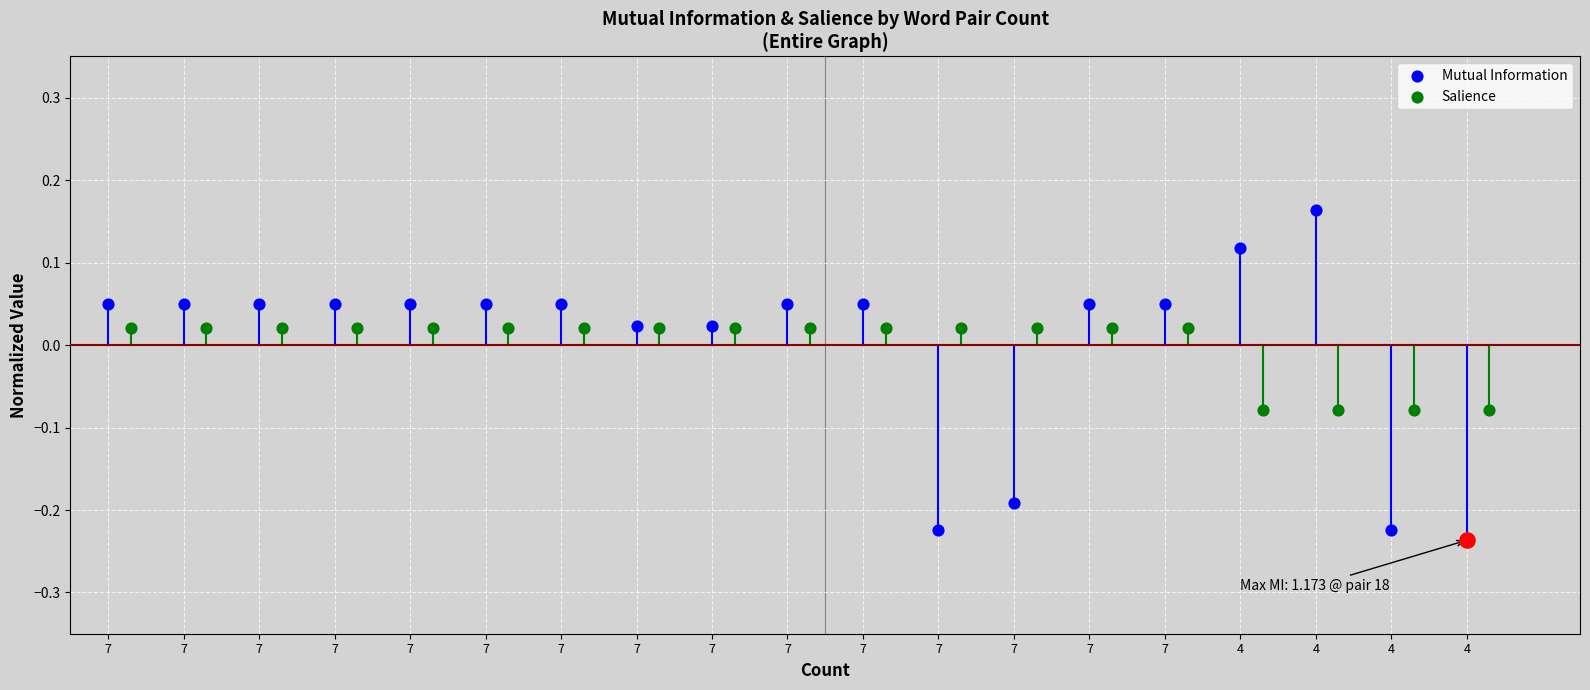

Which series has the largest total across all categories?

Mutual Information